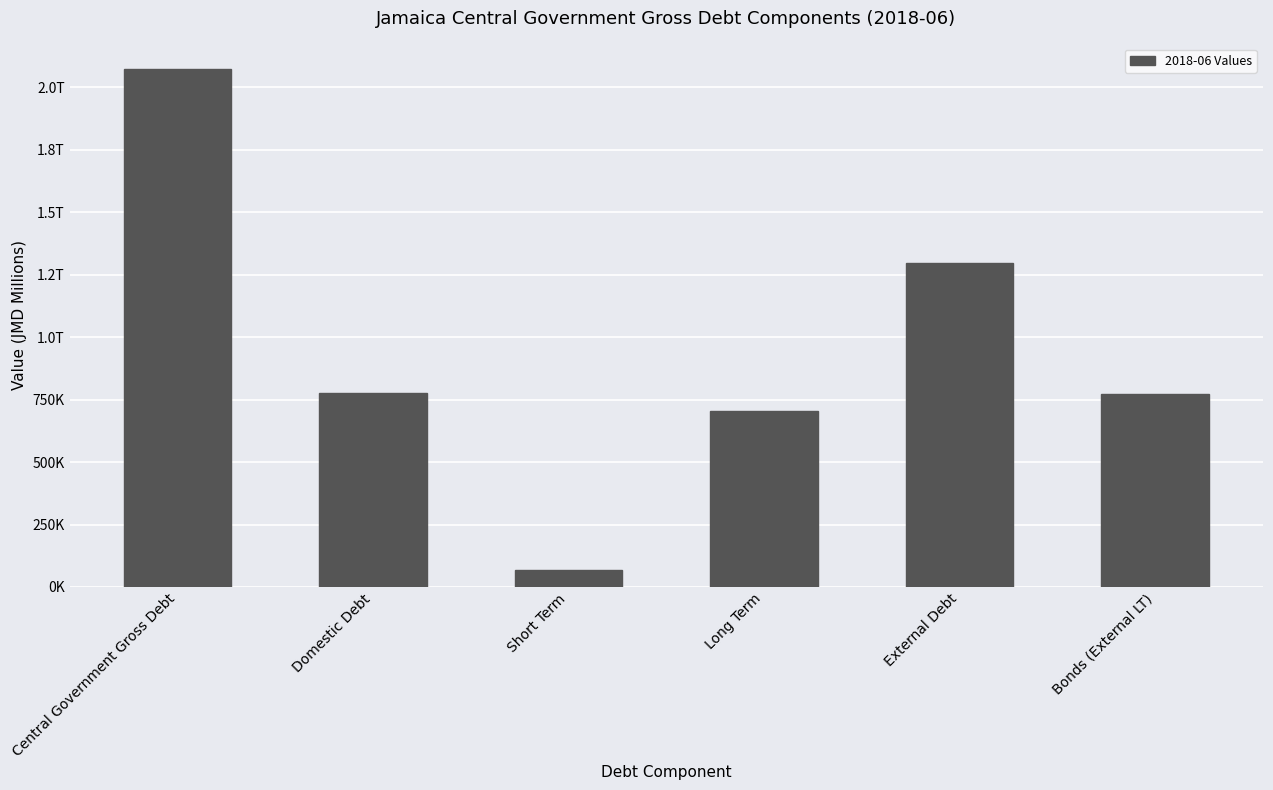

Reading left to right, extract all data points from this chart.

2070741.1	774648.9	68909.5	705739.5	1296092.1	773974.3